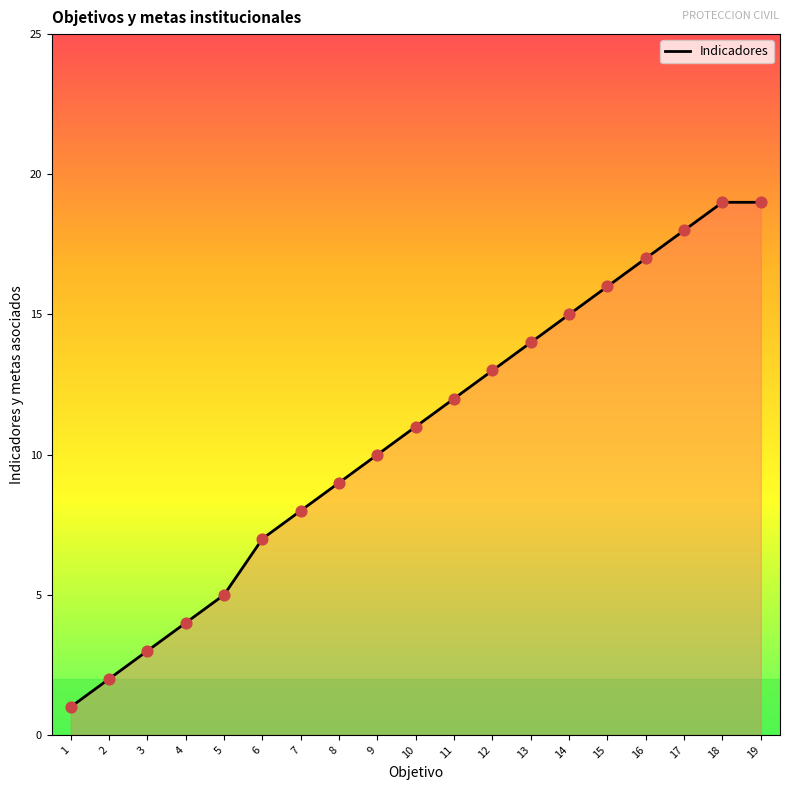

Which has a higher value, 19 or 5?

19